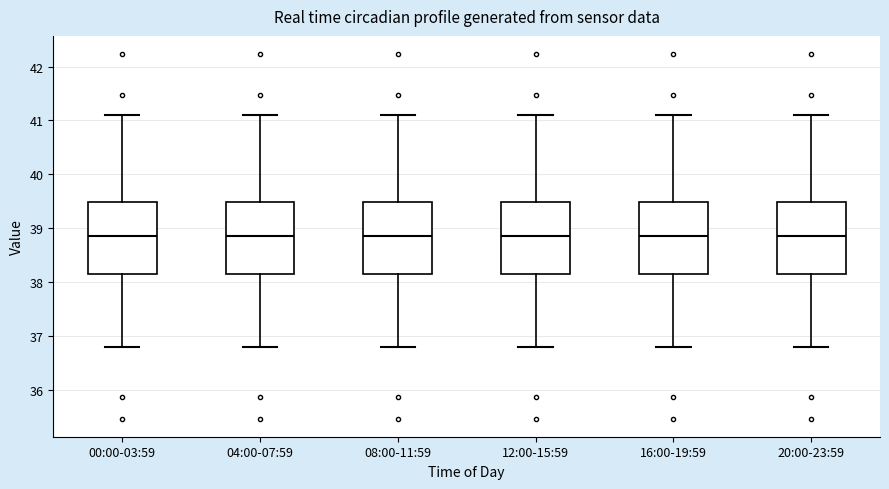

Reading left to right, transcribe this box plot: for each box, give where its median line is, the range the box spans, and where its two whiskers end, as read against the y-axis. The values are not printed on the chart, so give them approximately, as read against the axis.

00:00-03:59: median 38.9, box 38.2 to 39.5, whiskers 36.8 to 41.1
04:00-07:59: median 38.9, box 38.2 to 39.5, whiskers 36.8 to 41.1
08:00-11:59: median 38.9, box 38.2 to 39.5, whiskers 36.8 to 41.1
12:00-15:59: median 38.9, box 38.2 to 39.5, whiskers 36.8 to 41.1
16:00-19:59: median 38.9, box 38.2 to 39.5, whiskers 36.8 to 41.1
20:00-23:59: median 38.9, box 38.2 to 39.5, whiskers 36.8 to 41.1